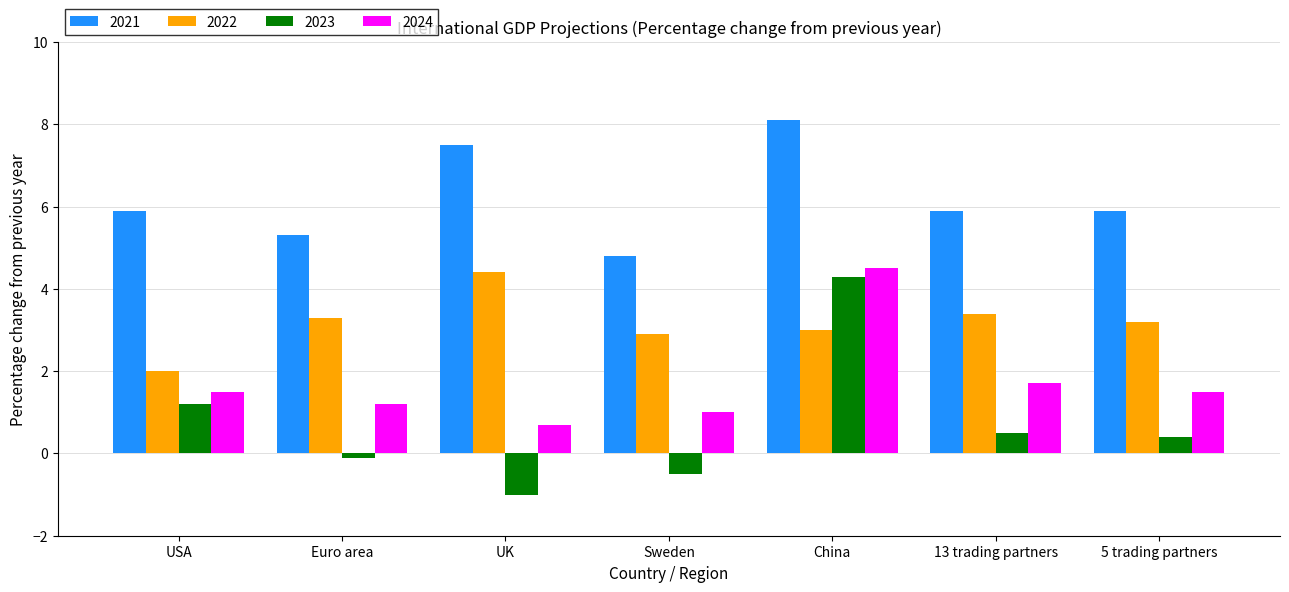

List the series in order of their peak value, lowest first.

2023, 2022, 2024, 2021